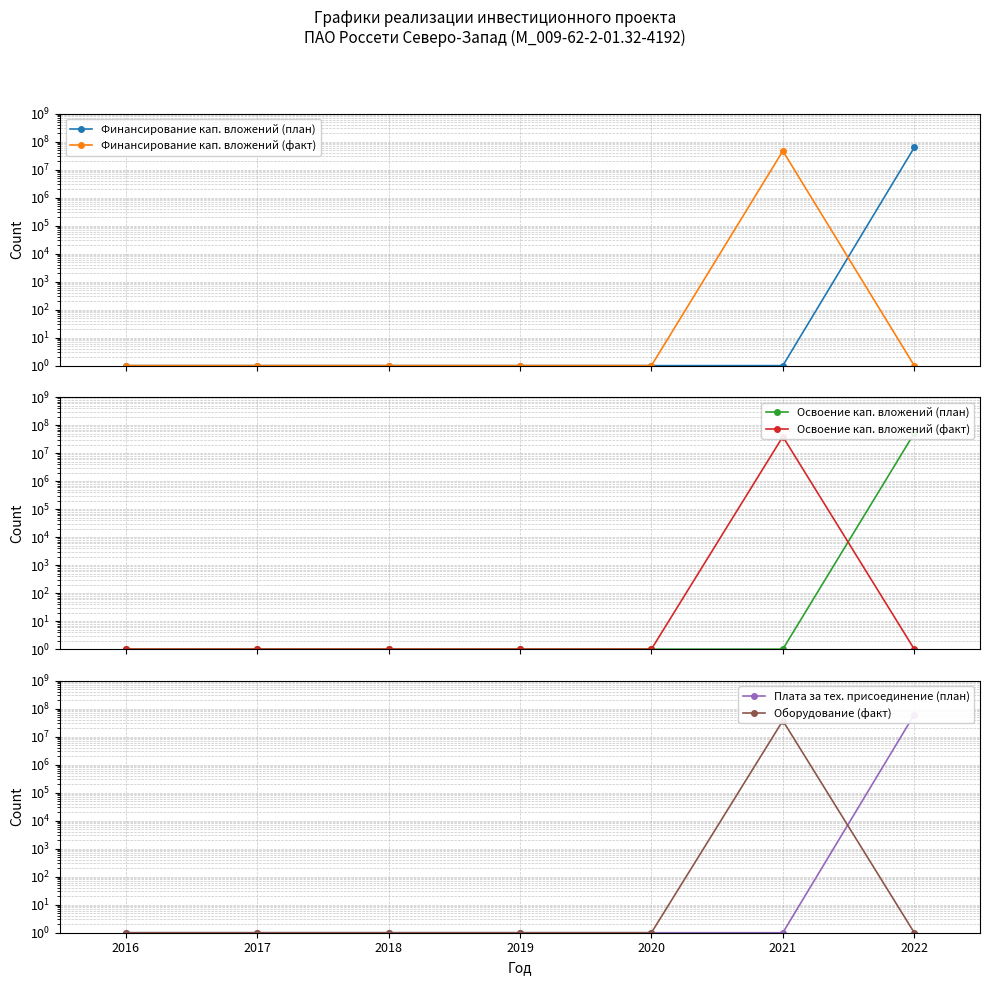

At which label does Финансирование кап. вложений (факт) reach its peak?

2021